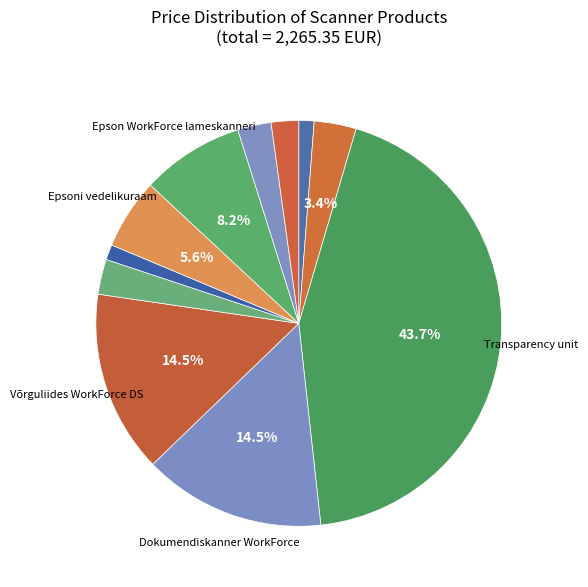

Does any single category account for the majority?

No